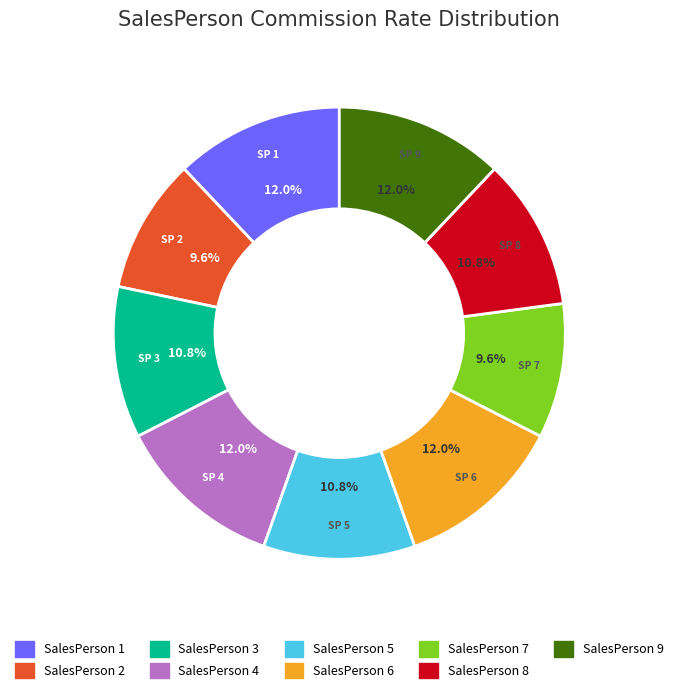

Does SalesPerson 9 account for over 50% of the chart?

No